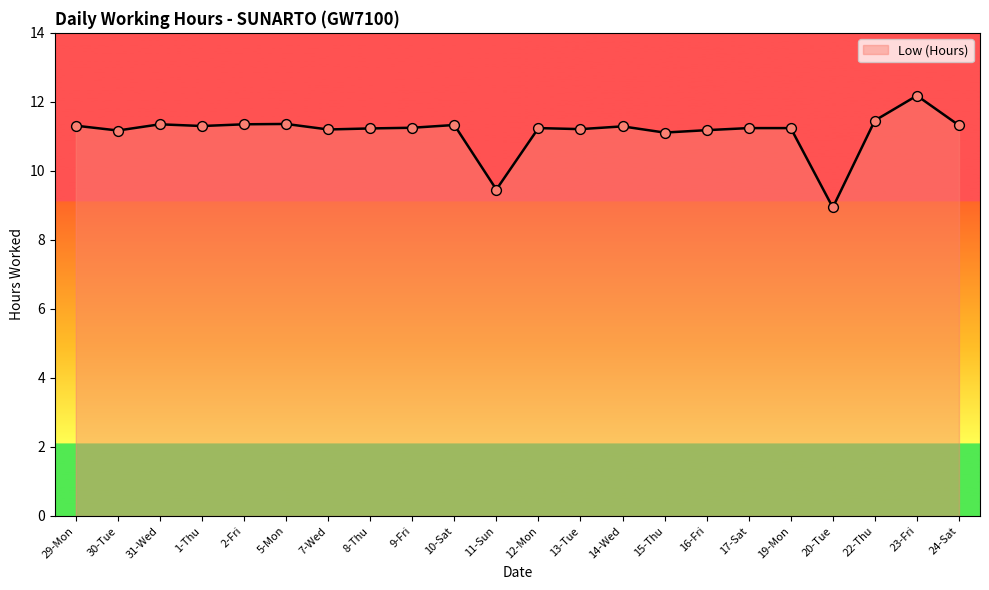

What is the change in value from 1-Thu to 19-Mon?

-0.1